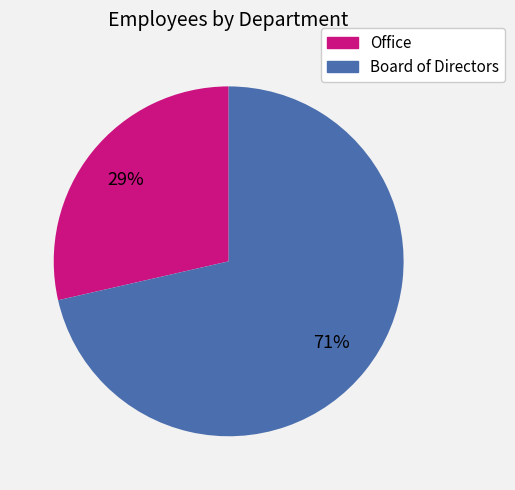

How many segments does this pie chart have?

2